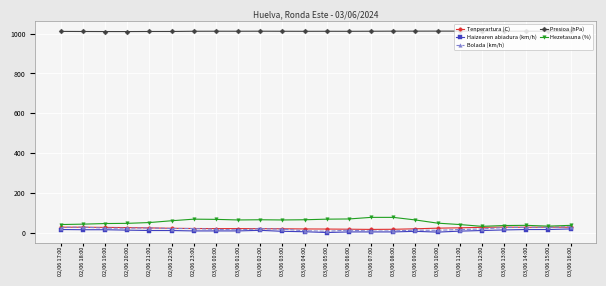

What is the value of the Hezetasuna (%) point at the 19th from the left?

42.0